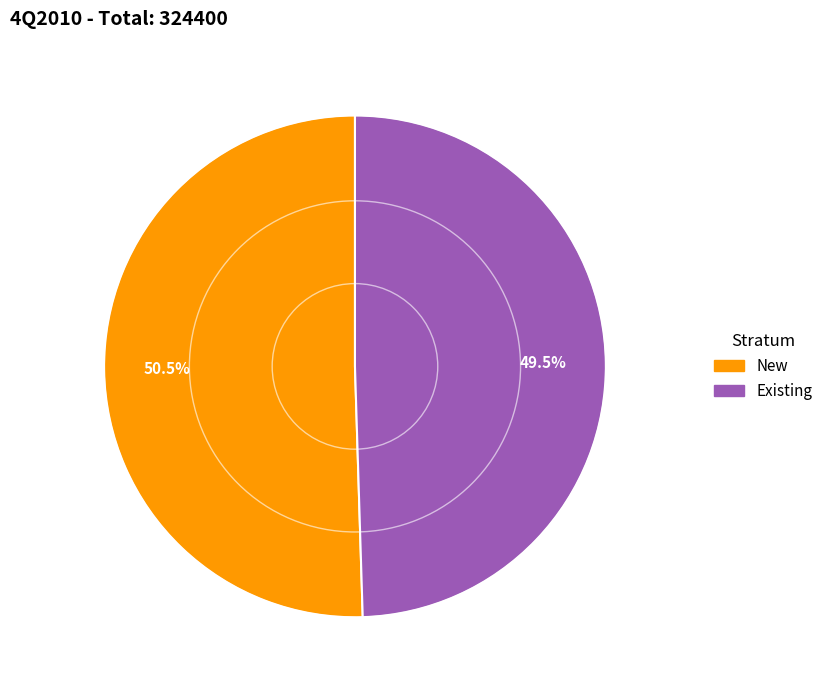

Which category accounts for the majority?

New